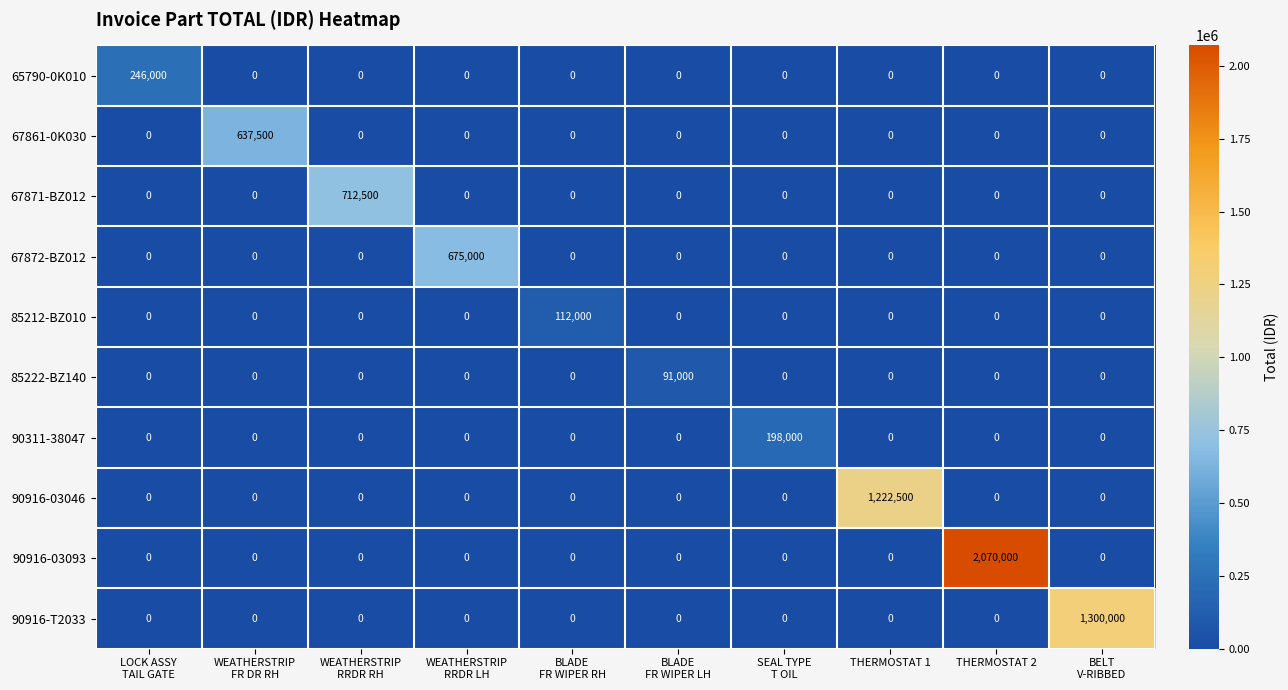

What is the sum of all 90916-T2033 values?

1300000